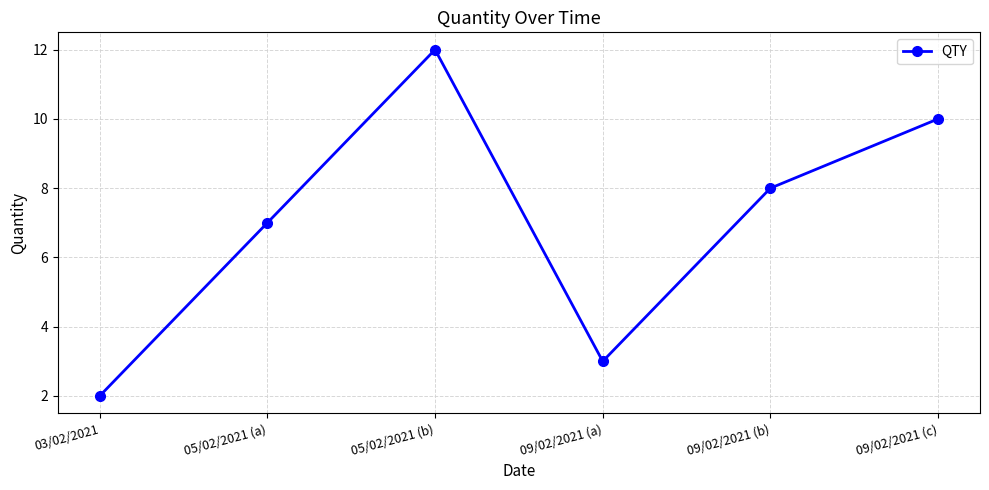

What is the sum of the values at 09/02/2021 (c) and 05/02/2021 (b)?

22